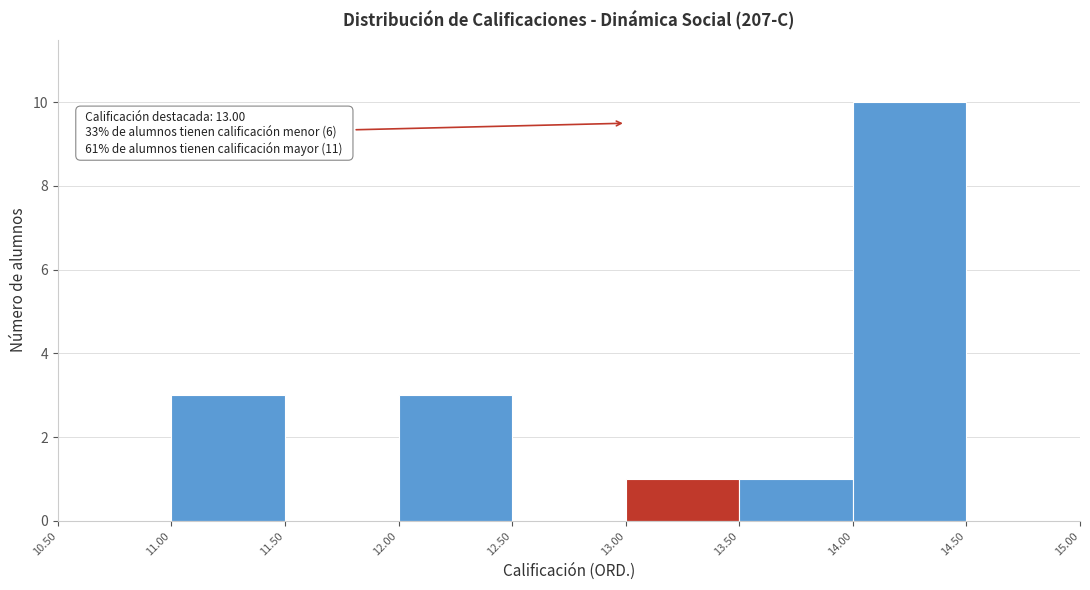

Over which range of the x-axis is the bar tallest?

14.00 to 14.50